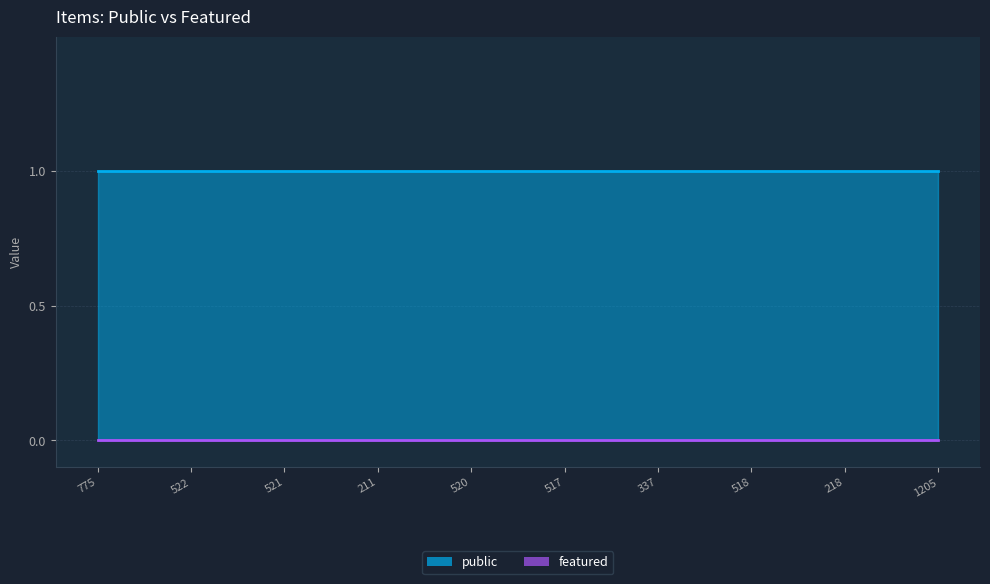

True or false: featured and public cross at least once.

False